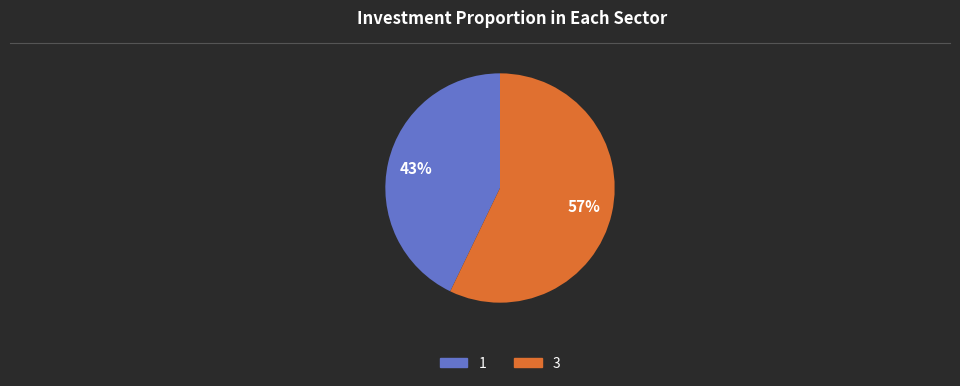

True or false: 3 accounts for 57% of the total.

True